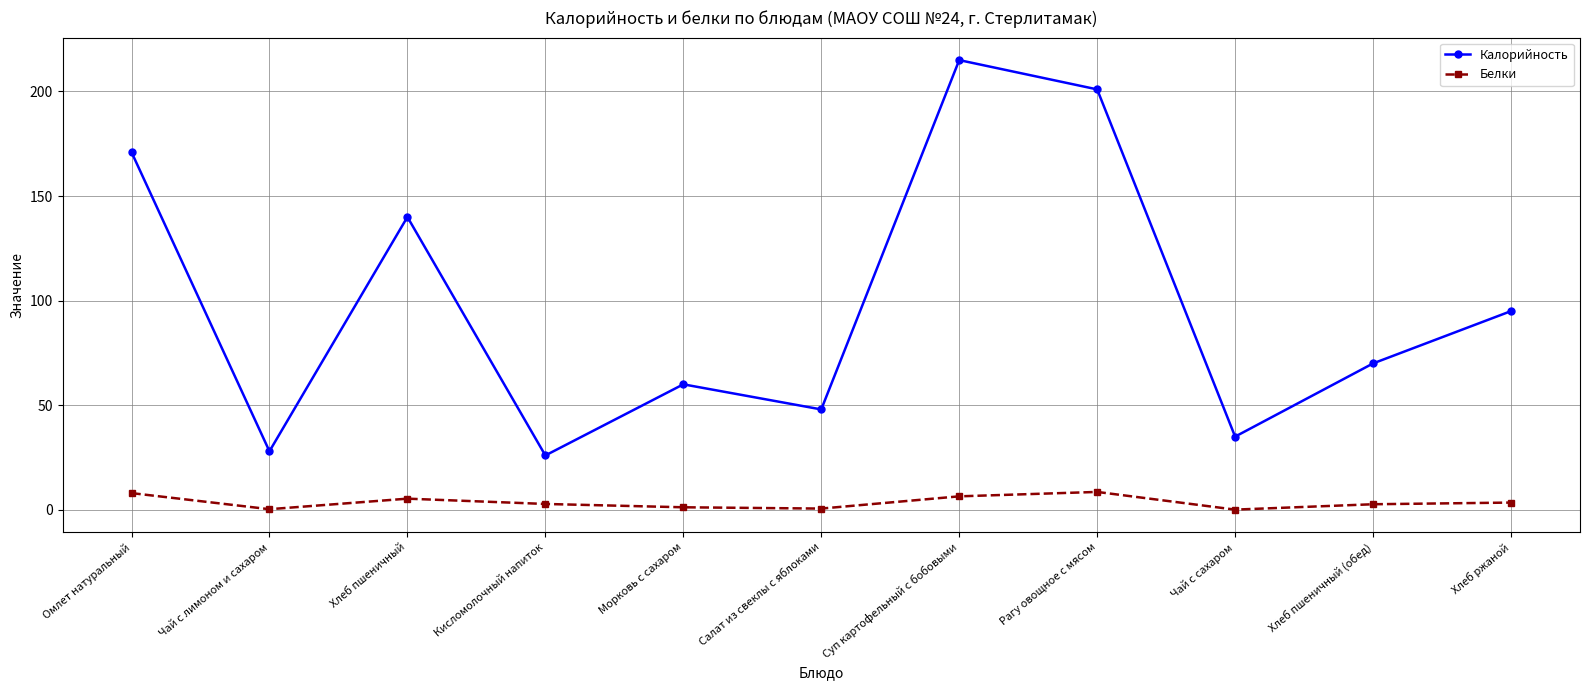

What is the total value across all series at Рагу овощное с мясом?

209.6